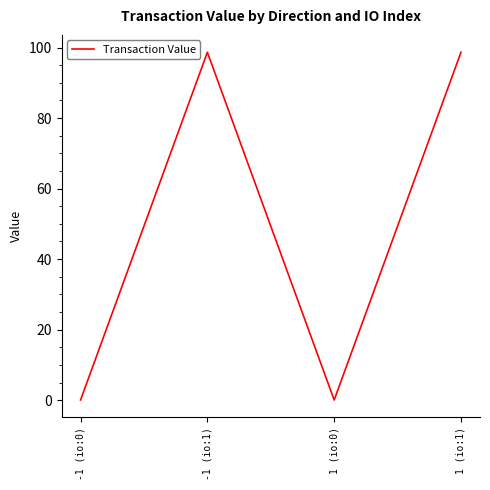

The chart shows a value of 0.0 at 1 (io:0). True or false?

True